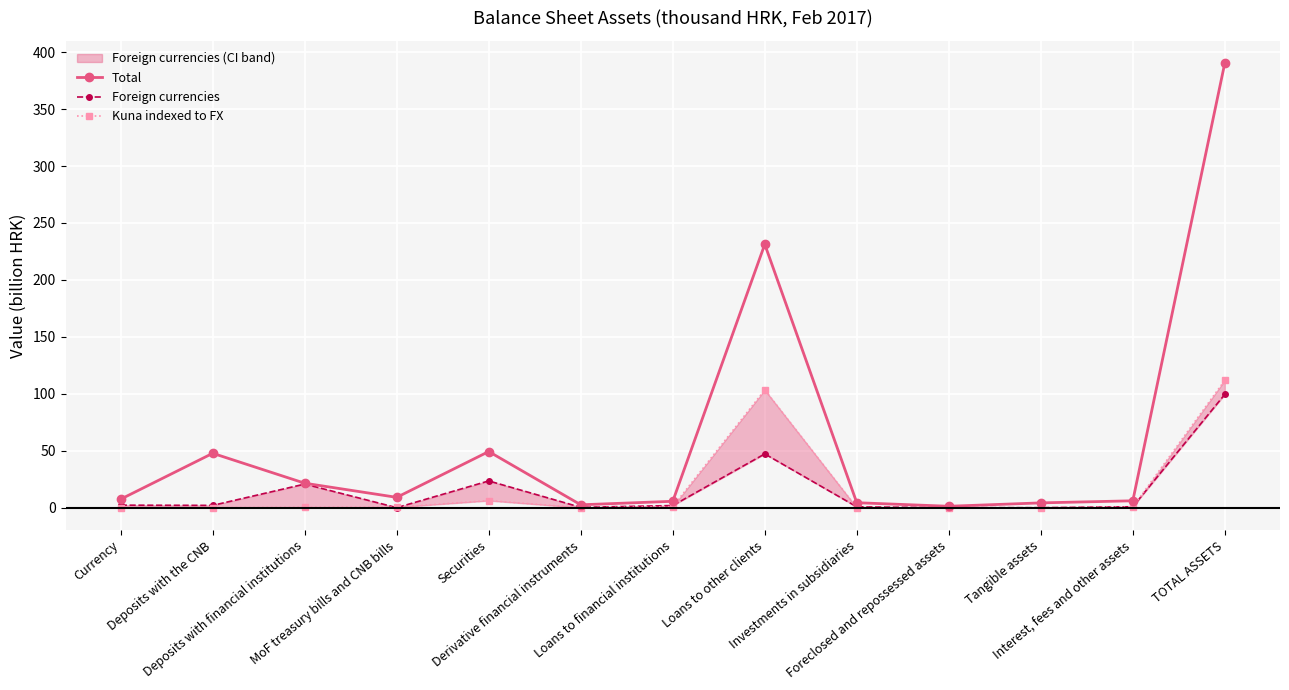

The Foreign currencies series shows 7.8 at Securities. True or false?

False